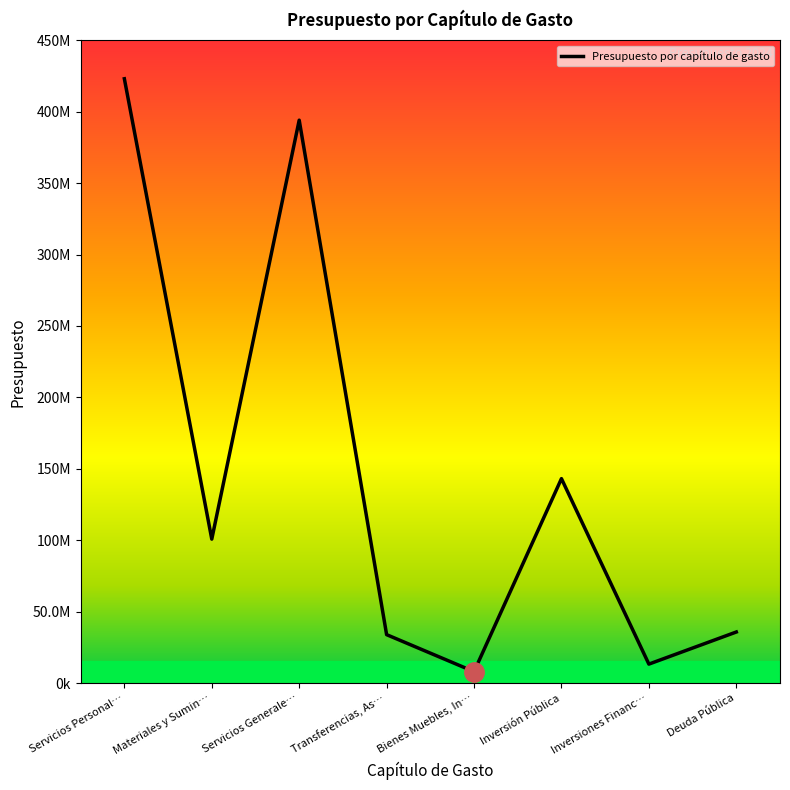

Is this an area chart (filled region under the line)?

No